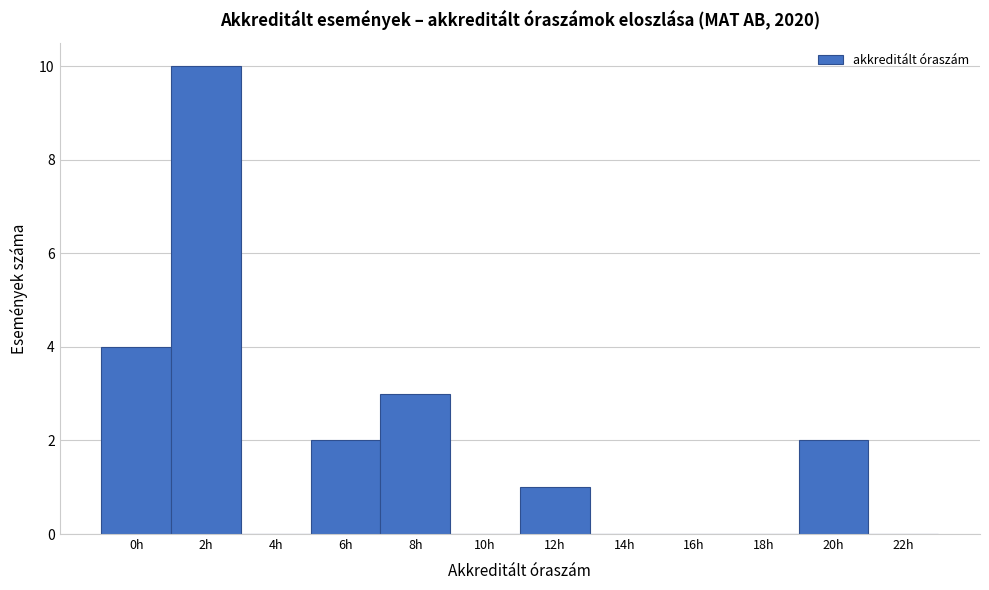

Reading left to right, list all the values displayed in this chart.

0h=4	2h=10	4h=0	6h=2	8h=3	10h=0	12h=1	14h=0	16h=0	18h=0	20h=2	22h=0